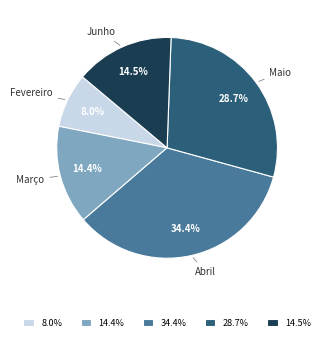

What is the total percentage of Março and Fevereiro?

22.4%